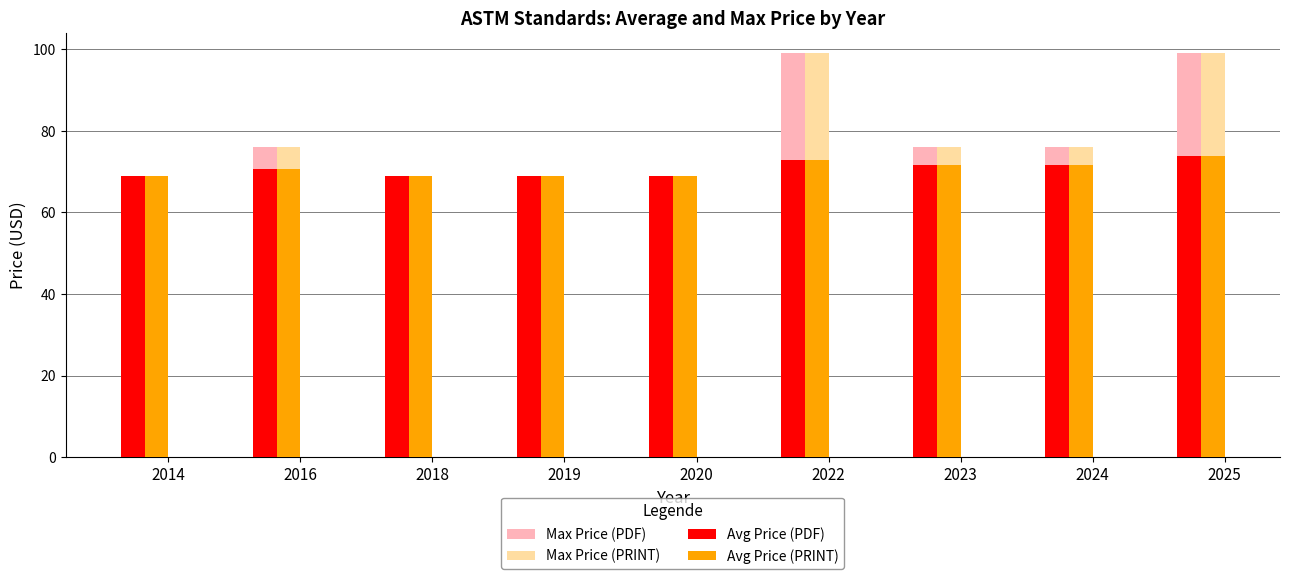

Is it true that Max Price (PDF) equals 76.0 at 2024?

True